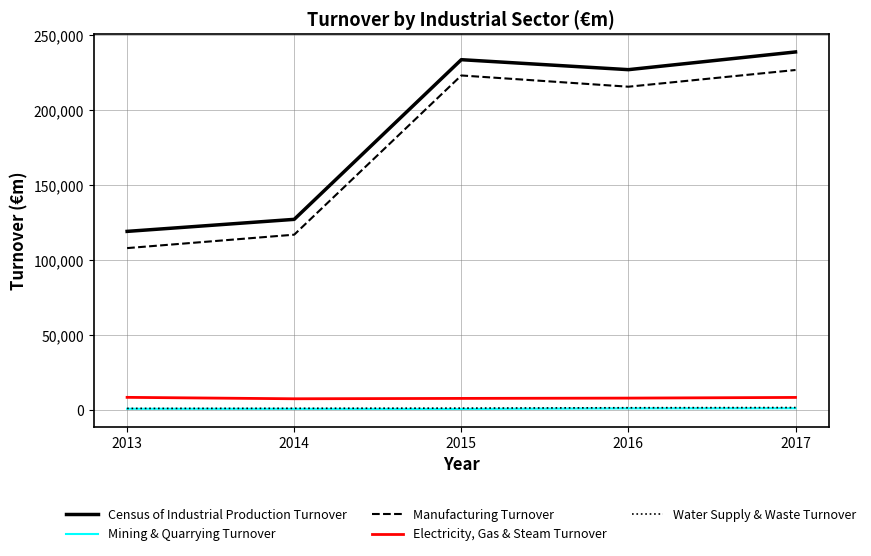

Rank the series by their maximum value, from lowest to highest.

Mining & Quarrying Turnover, Water Supply & Waste Turnover, Electricity, Gas & Steam Turnover, Manufacturing Turnover, Census of Industrial Production Turnover